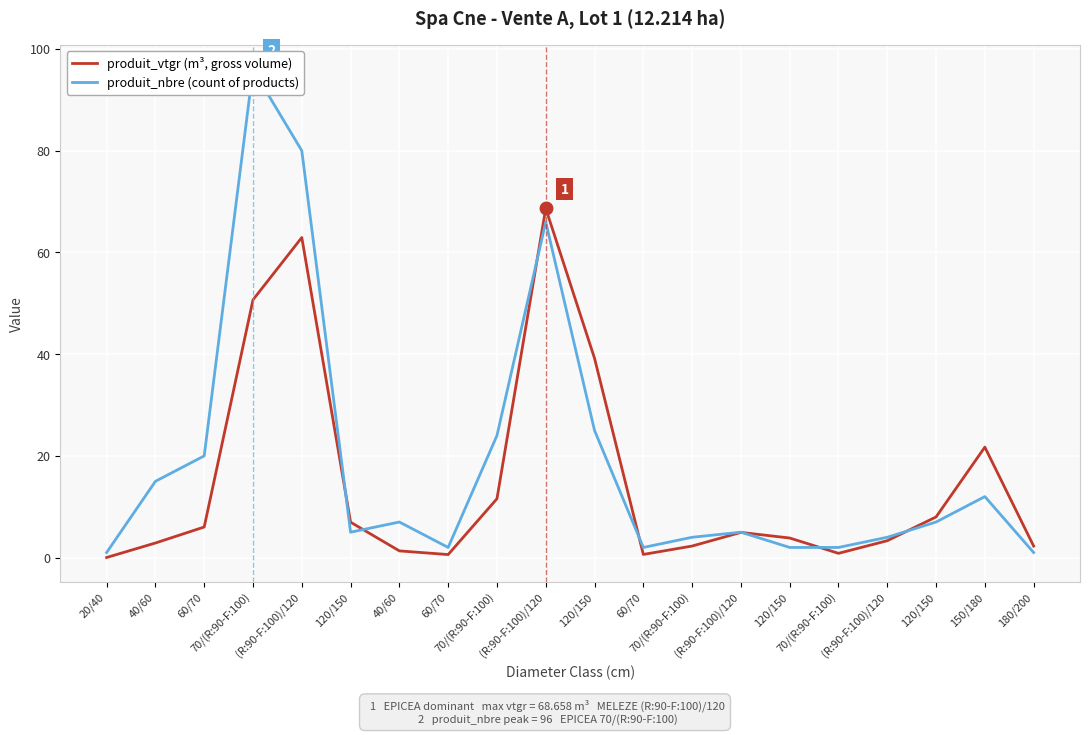

What is the total value across all series at 40/60?

17.9